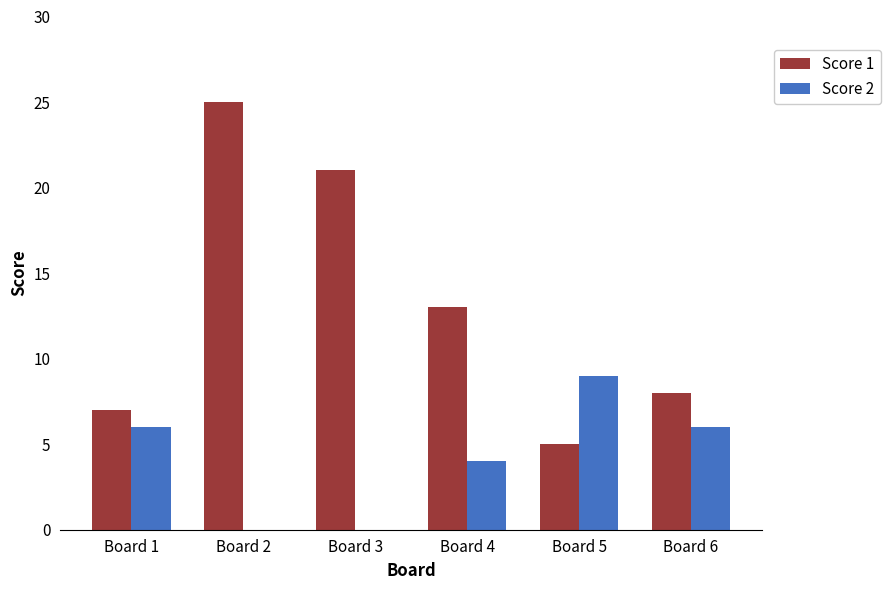

Count the Score 2 values in the range 0 to 6.

5